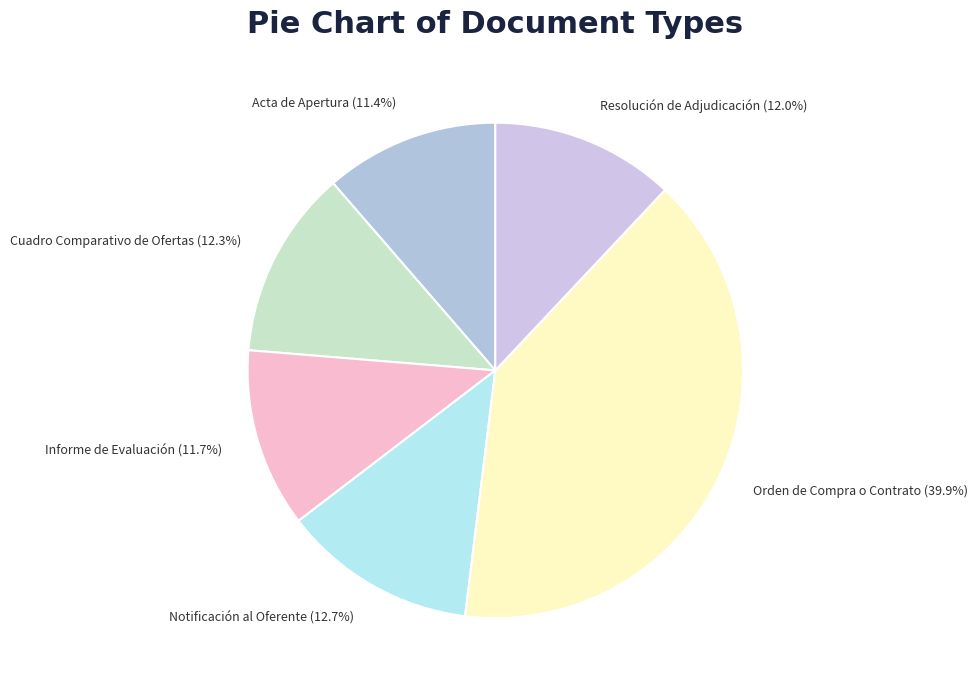

Which category has the biggest portion of the pie?

Orden de Compra o Contrato